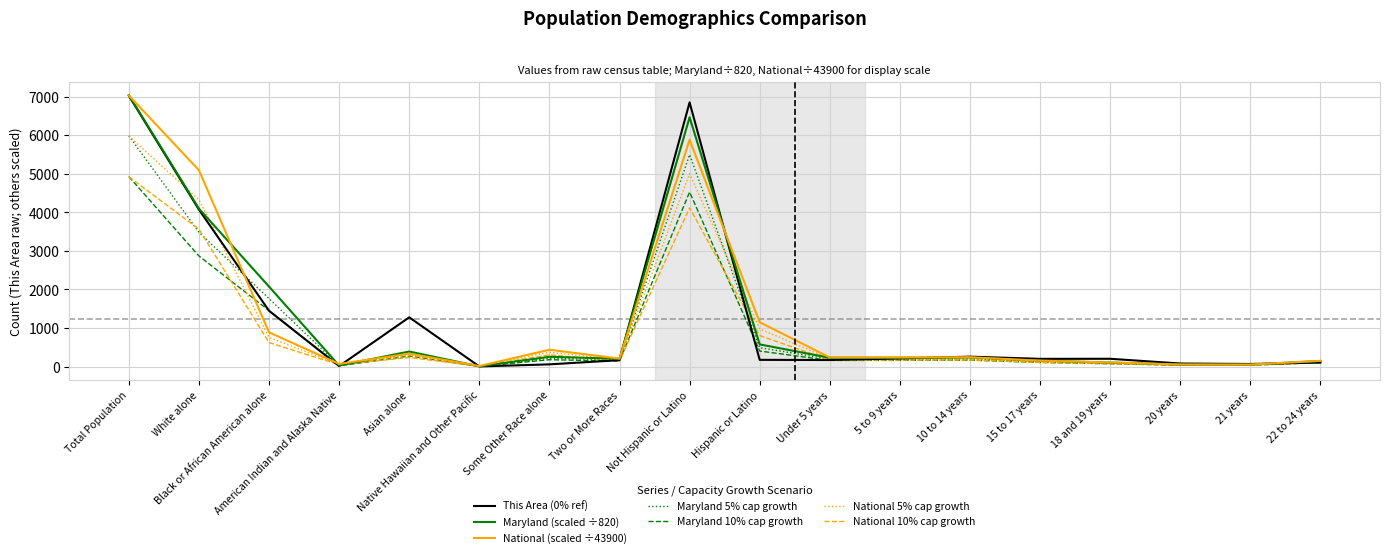

What is the spread (max minus min) of values at White alone?

2224.6